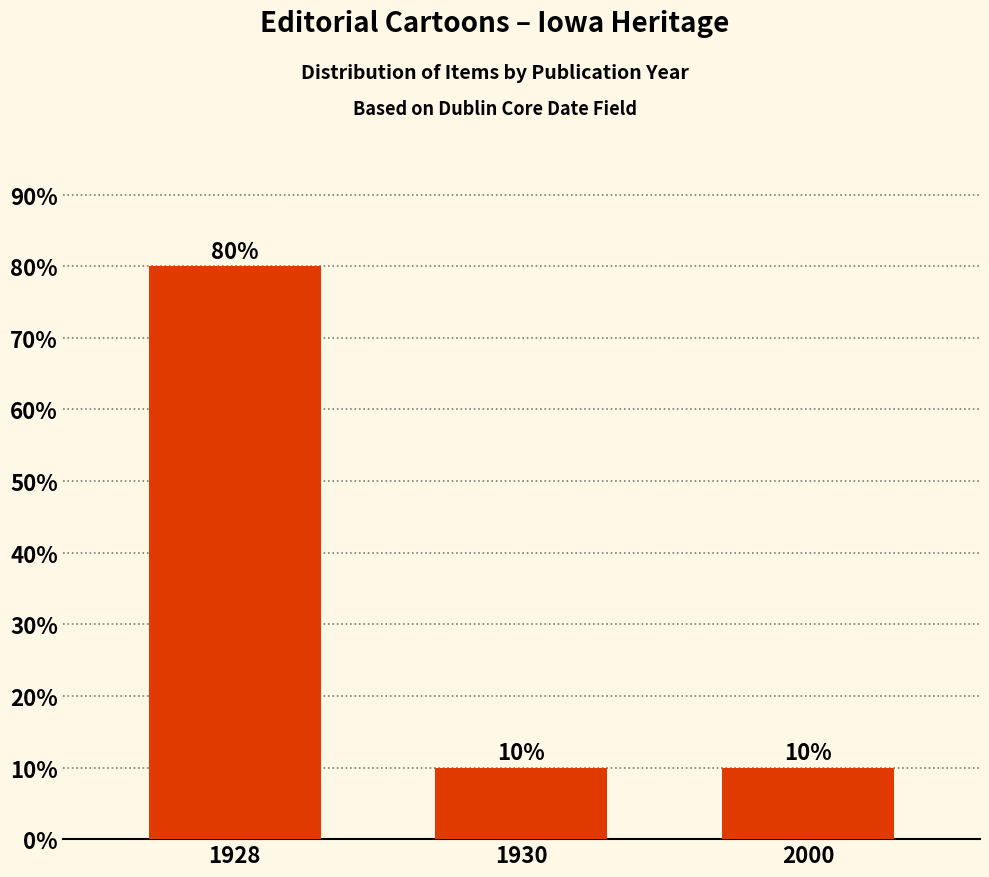

What is the greatest value displayed?

80